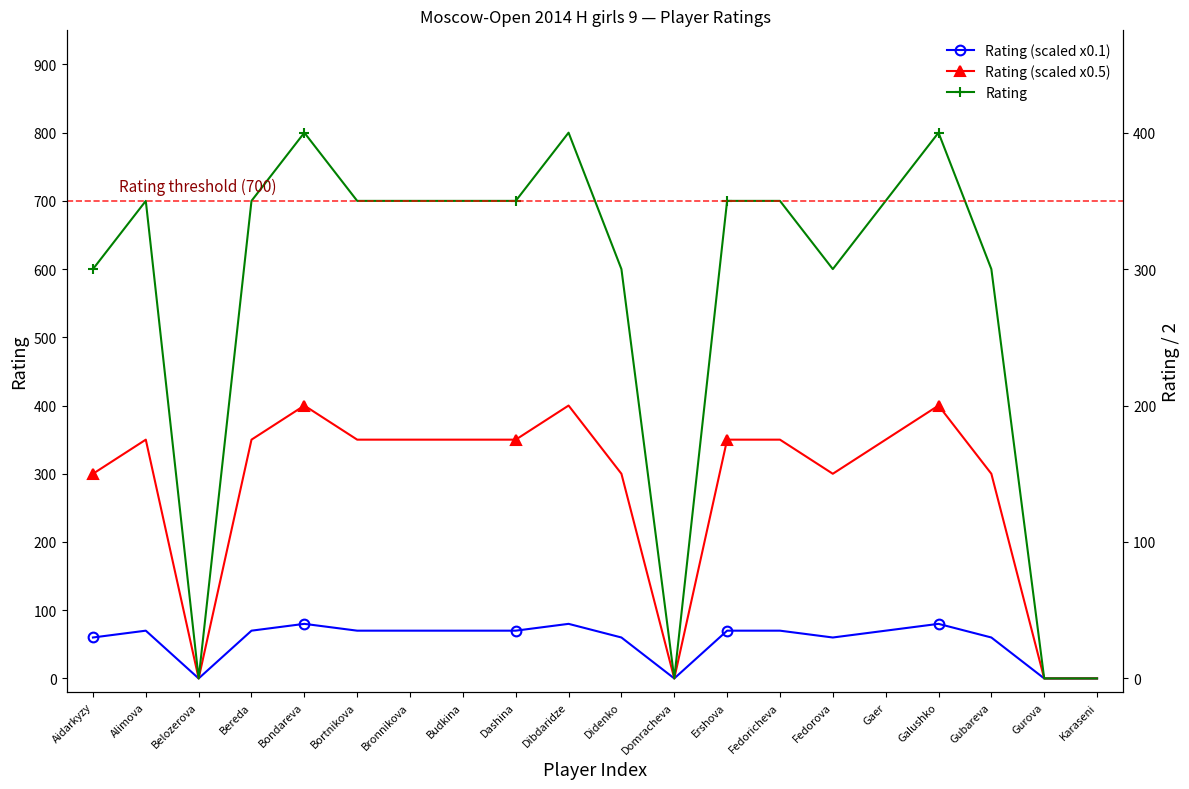

How many positive values does the Rating series have?

16